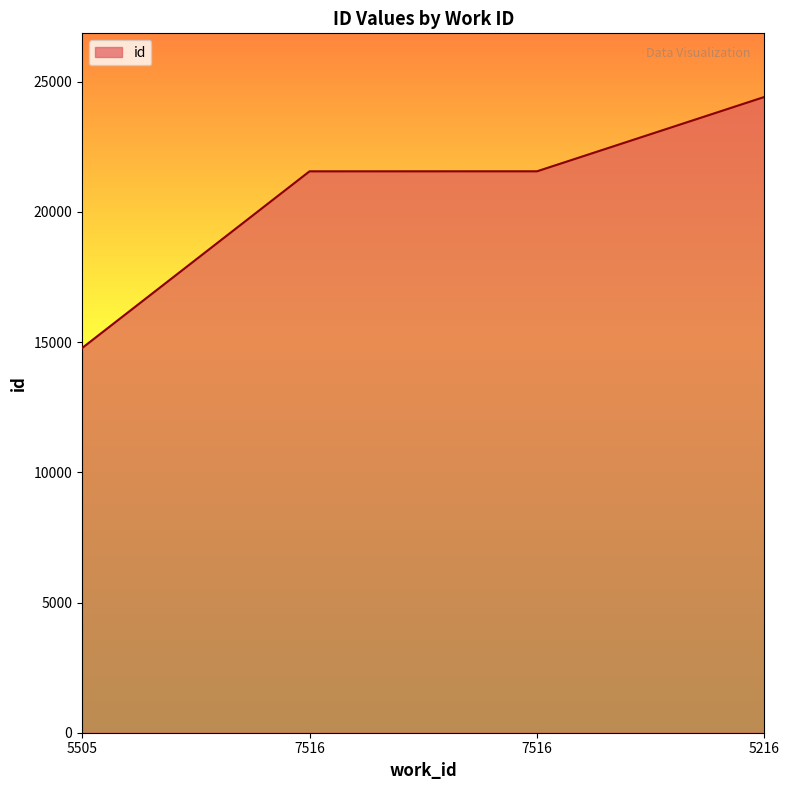

How many values are below 21558?

2